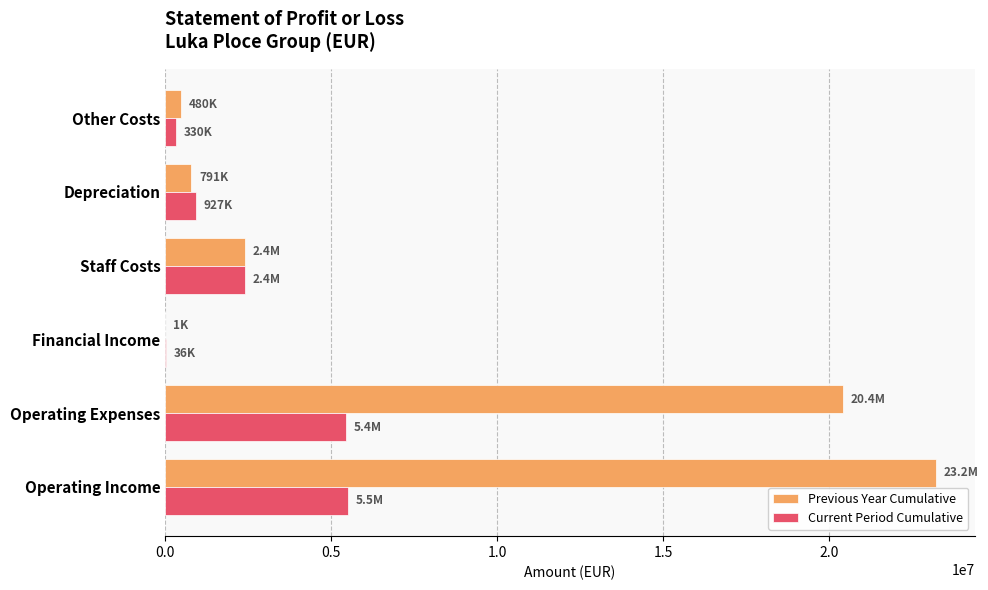

Is it true that Current Period Cumulative equals 3373022 at Staff Costs?

False